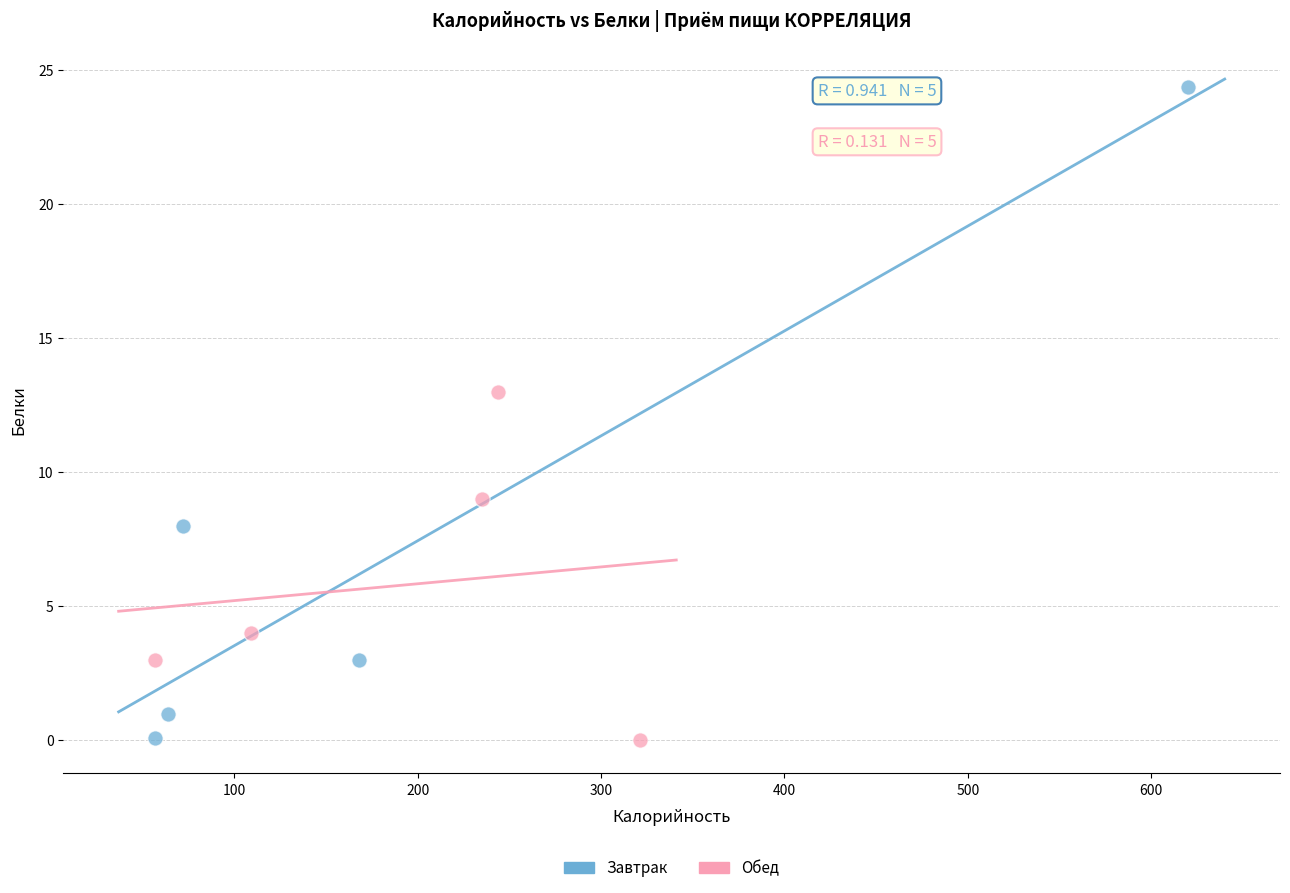

Which series has the largest Y range (max minus min)?

Завтрак